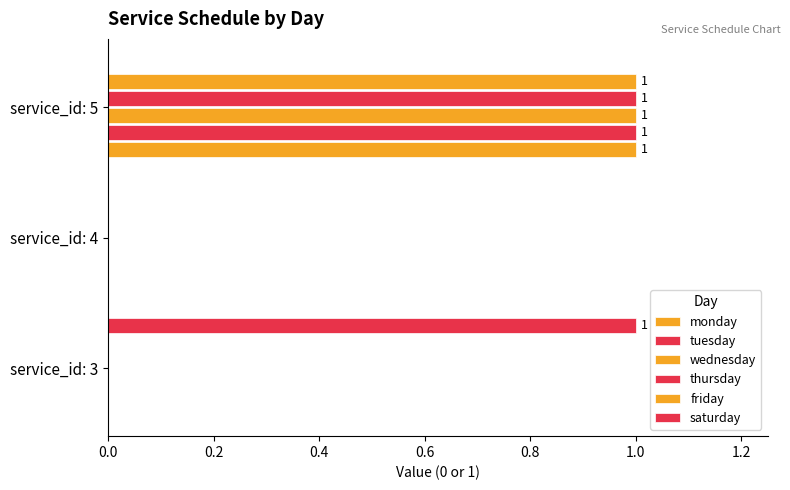

How many bars are there in each group?

6